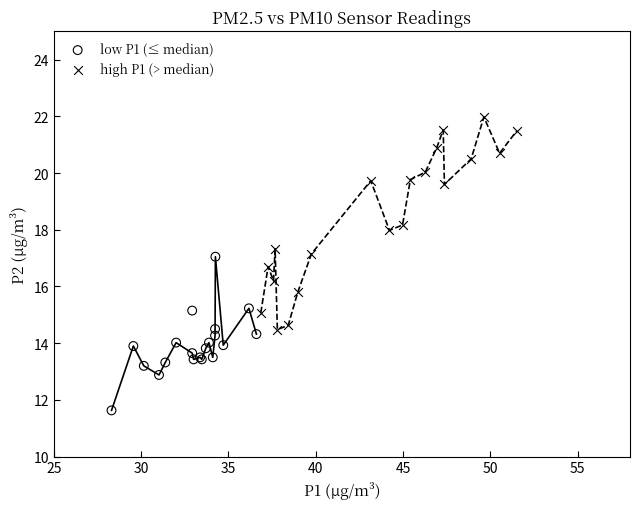

What are all the series names shown in the legend?

low P1 (≤ median), high P1 (> median)